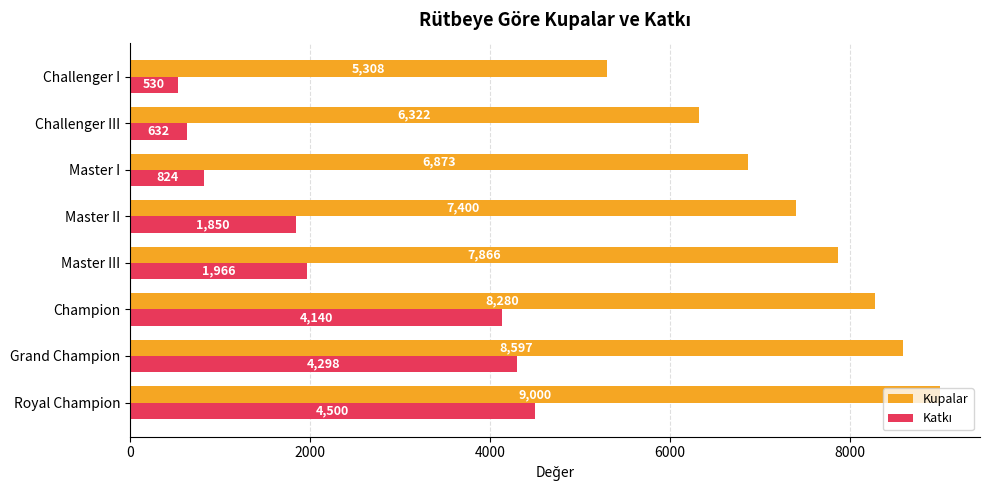

At which category is the sum across all series the highest?

Royal Champion